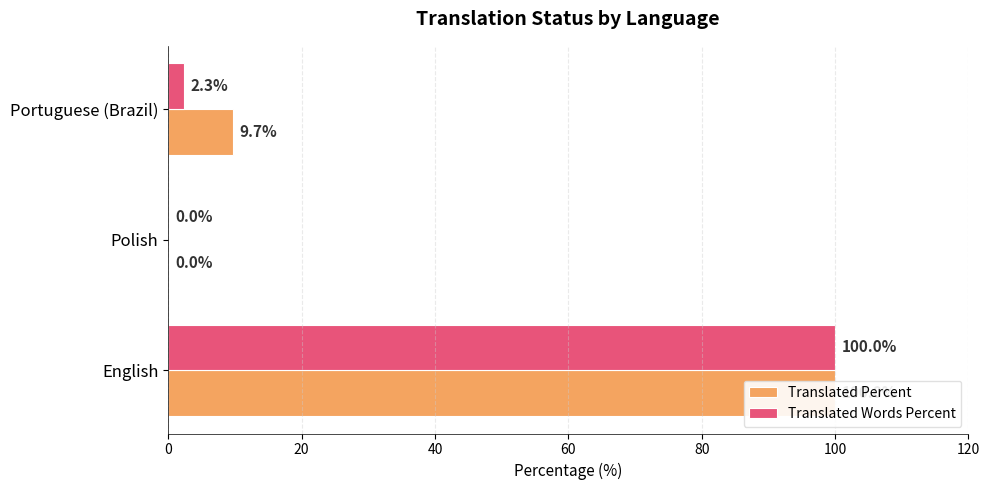

Rank the series by their average value, from highest to lowest.

Translated Percent, Translated Words Percent